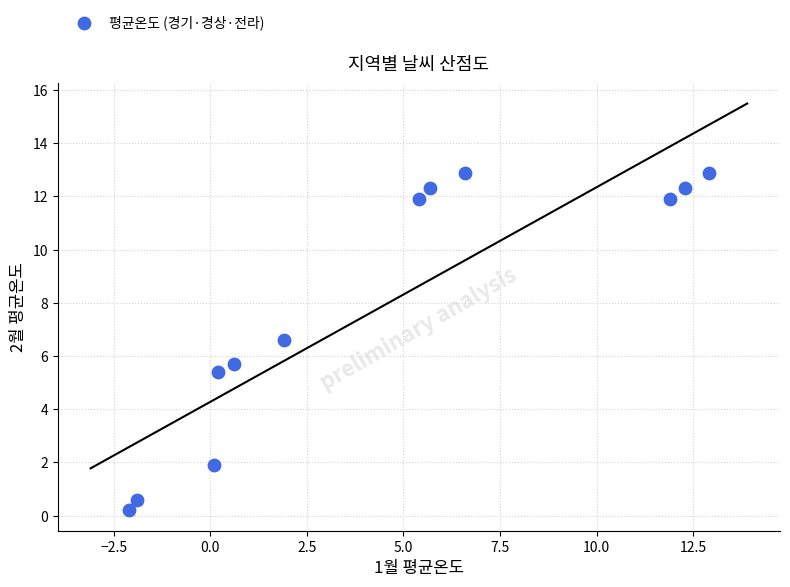

What Y value in the scatter plot is closest to 6?

5.7